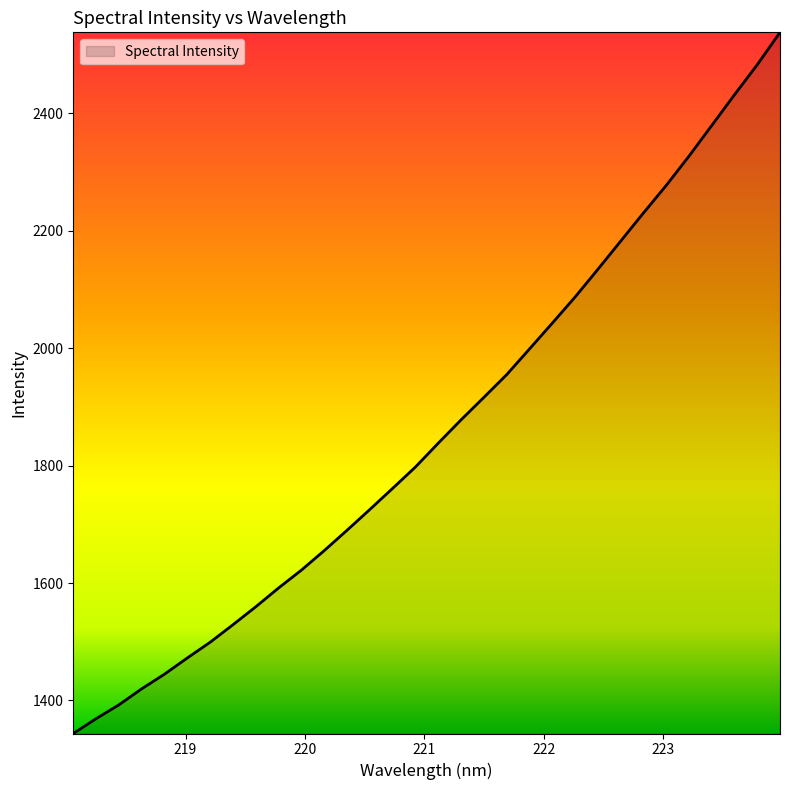

What is the difference between the maximum and minimum values?

1194.3